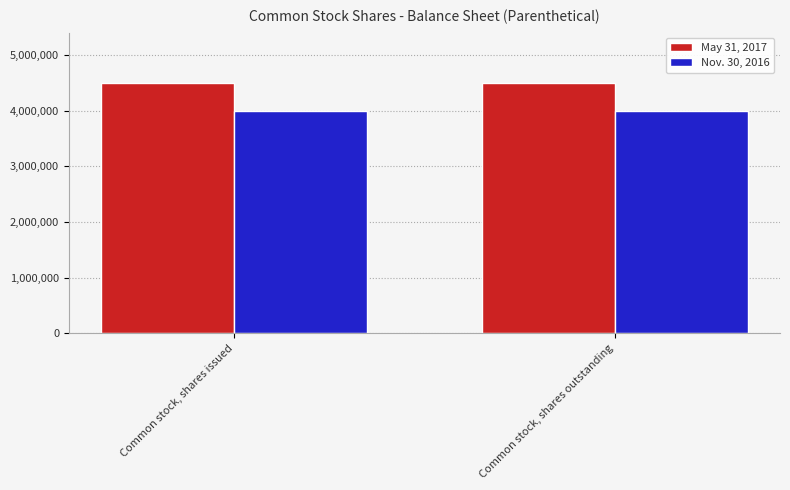

Which series has the largest total across all categories?

May 31, 2017